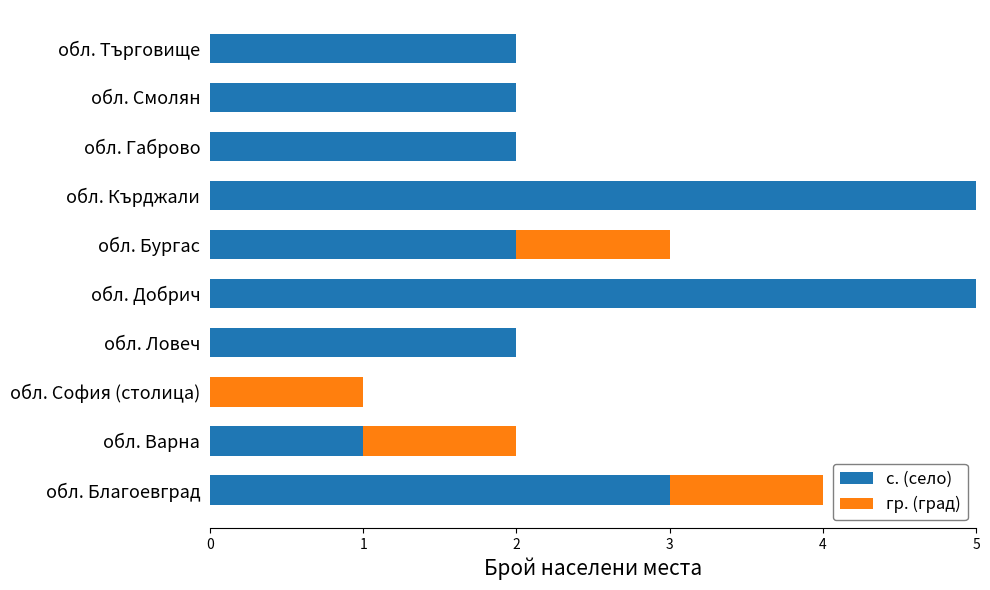

What is the maximum value for с. (село)?

5